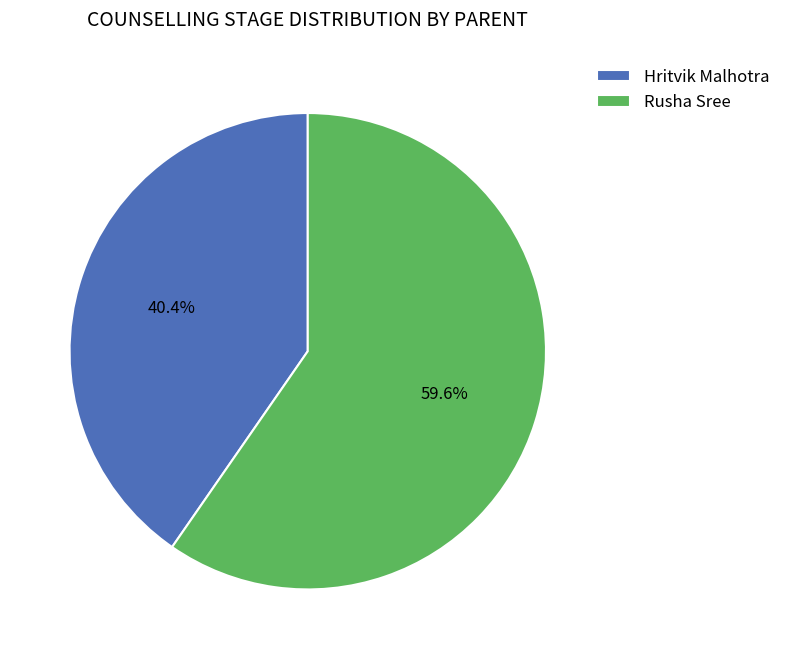

How many segments does this pie chart have?

2